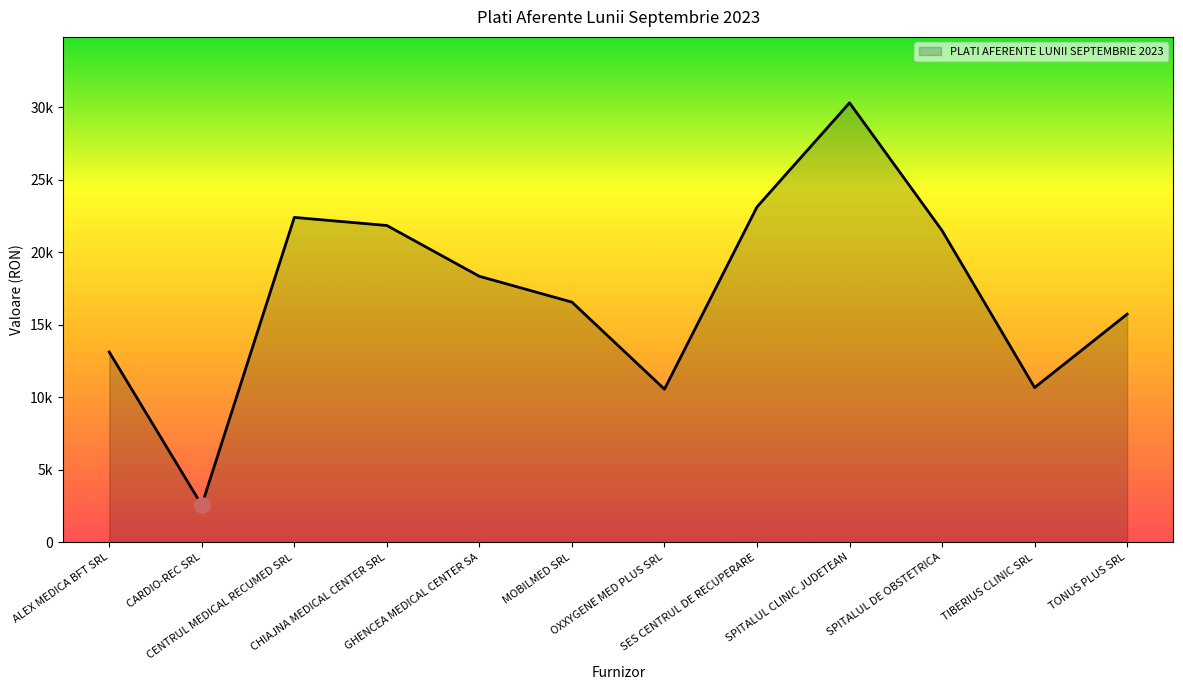

Between SPITALUL CLINIC JUDETEAN and MOBILMED SRL, which is larger?

SPITALUL CLINIC JUDETEAN